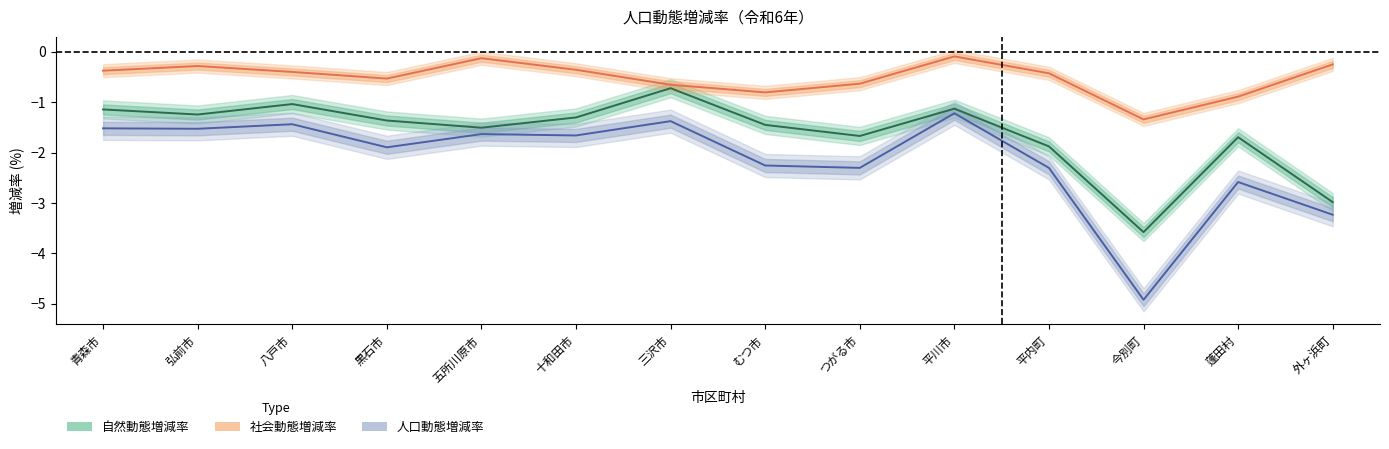

The 社会動態増減率 series shows -0.7 at 平内町. True or false?

False